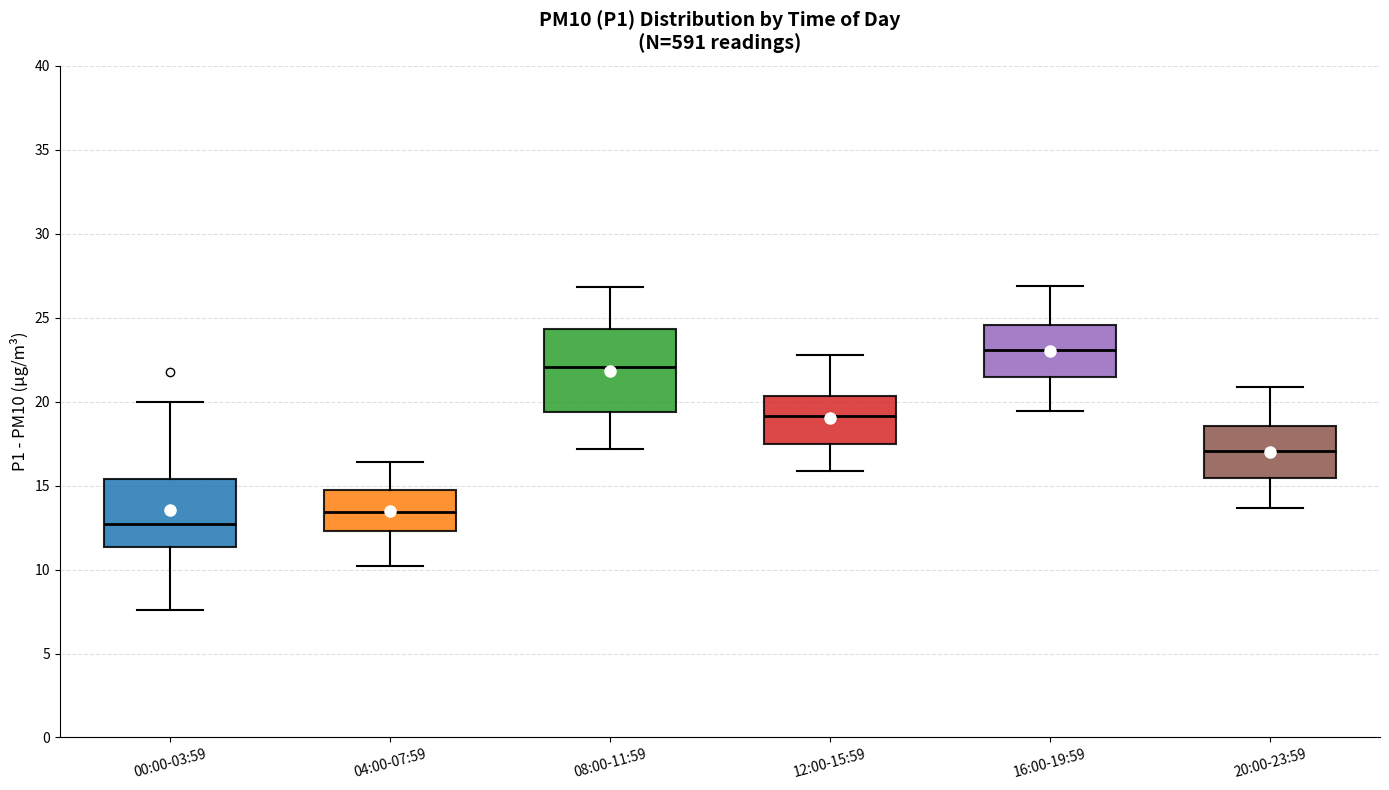

Which box has the lowest median line?

00:00-03:59